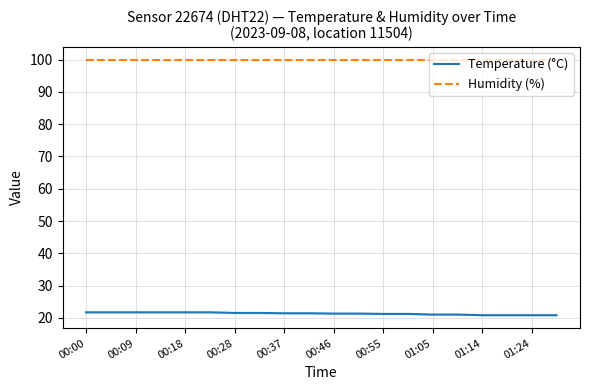

True or false: Humidity (%) and Temperature (°C) cross at least once.

False